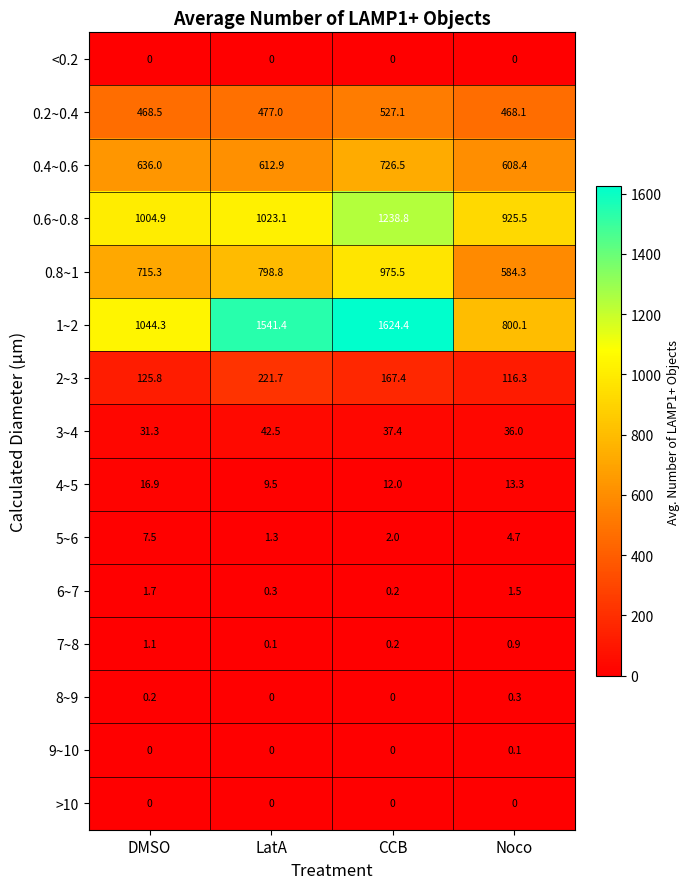

At which category is the sum across all series the highest?

CCB